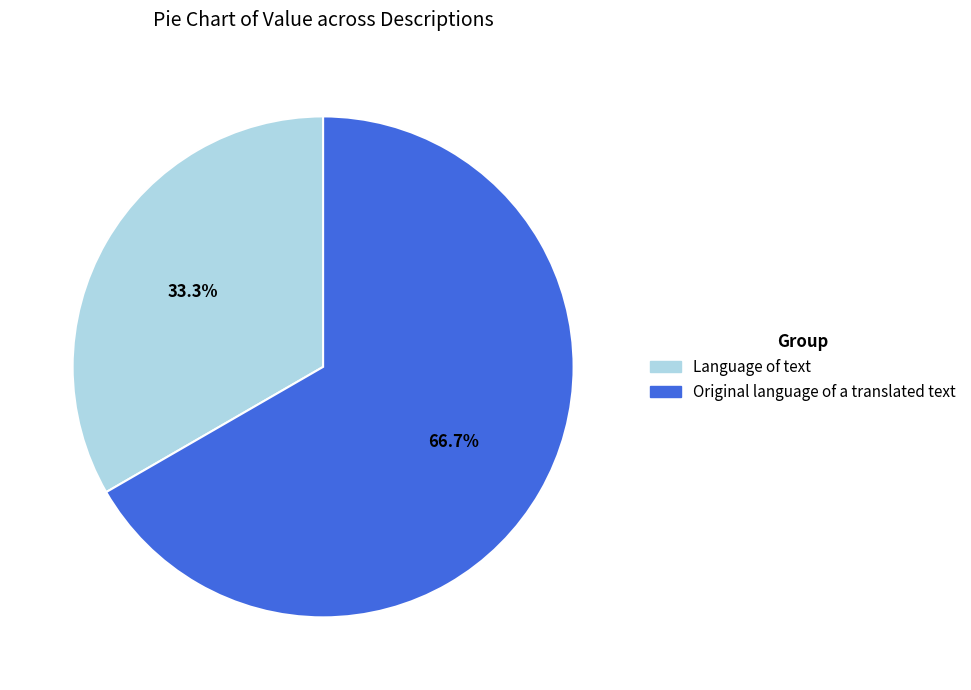

Is it true that Original language of a translated text is 74% of the pie?

False